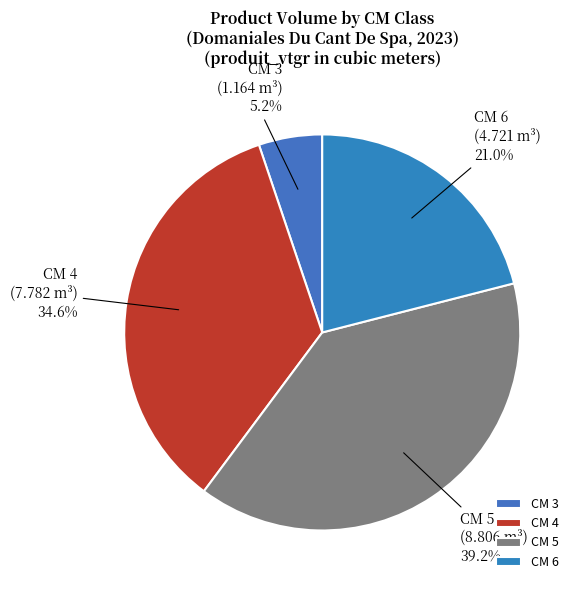

Is there any slice that represents more than half of the pie?

No